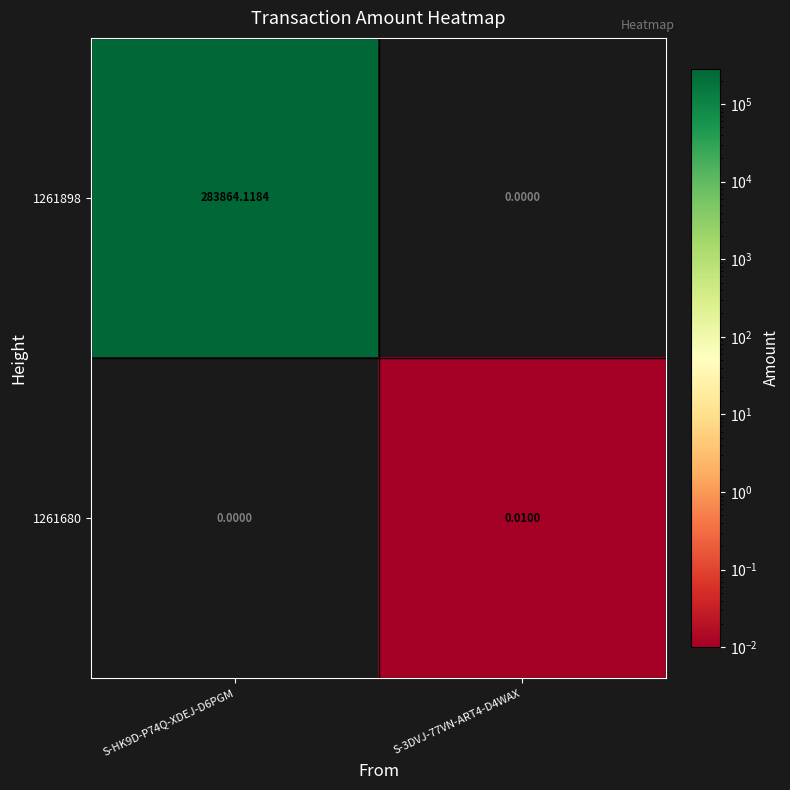

Is the value of 1261898 at S-HK9D-P74Q-XDEJ-D6PGM greater than the value of 1261680 at S-3DVJ-77VN-ART4-D4WAX?

Yes